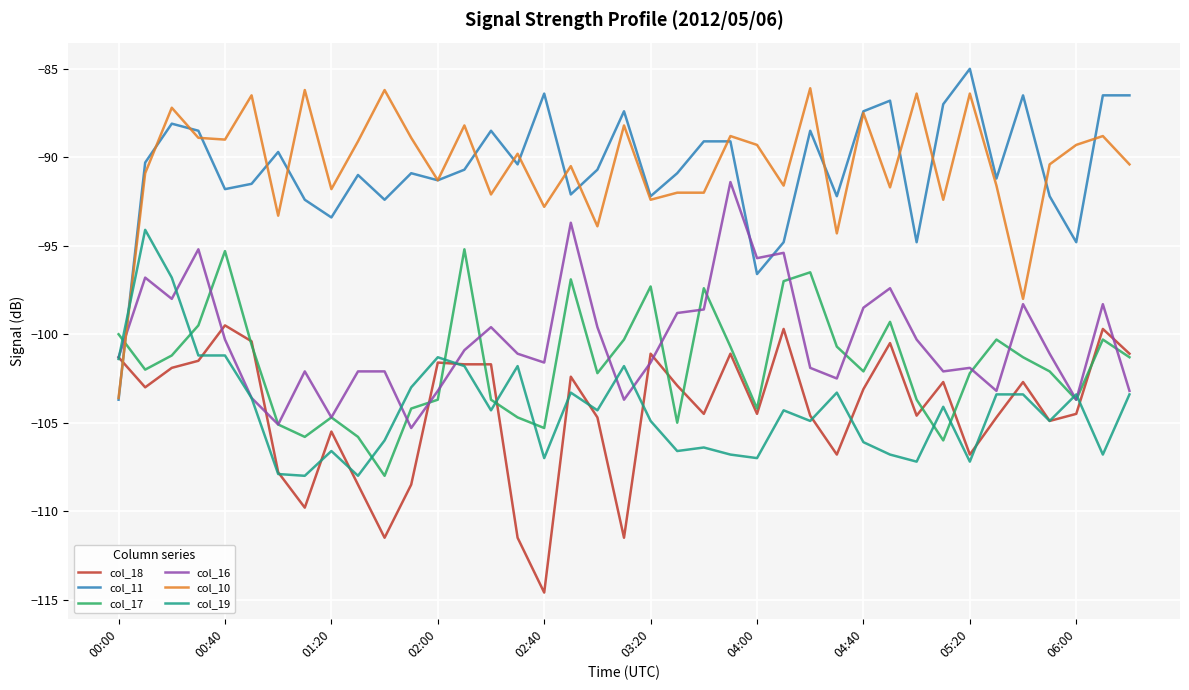

What is the minimum value for col_18?

-114.6